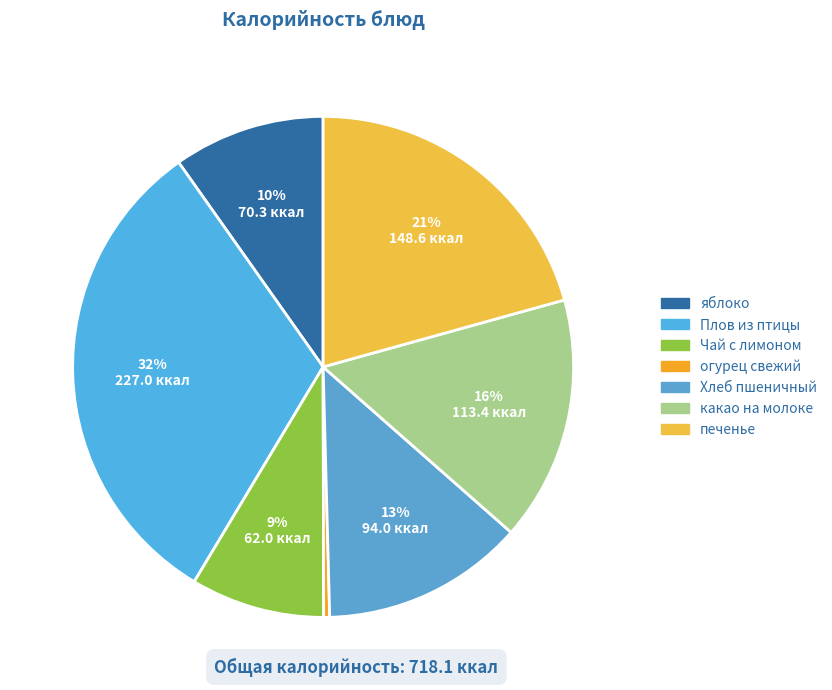

What is the smallest slice in the pie chart?

огурец свежий